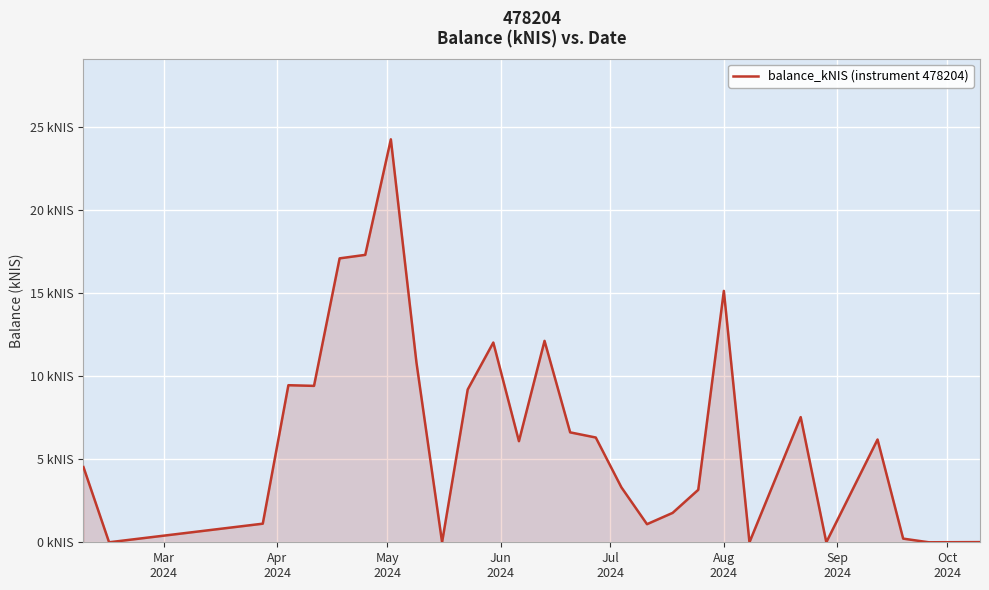

Does the chart have visible grid lines?

Yes